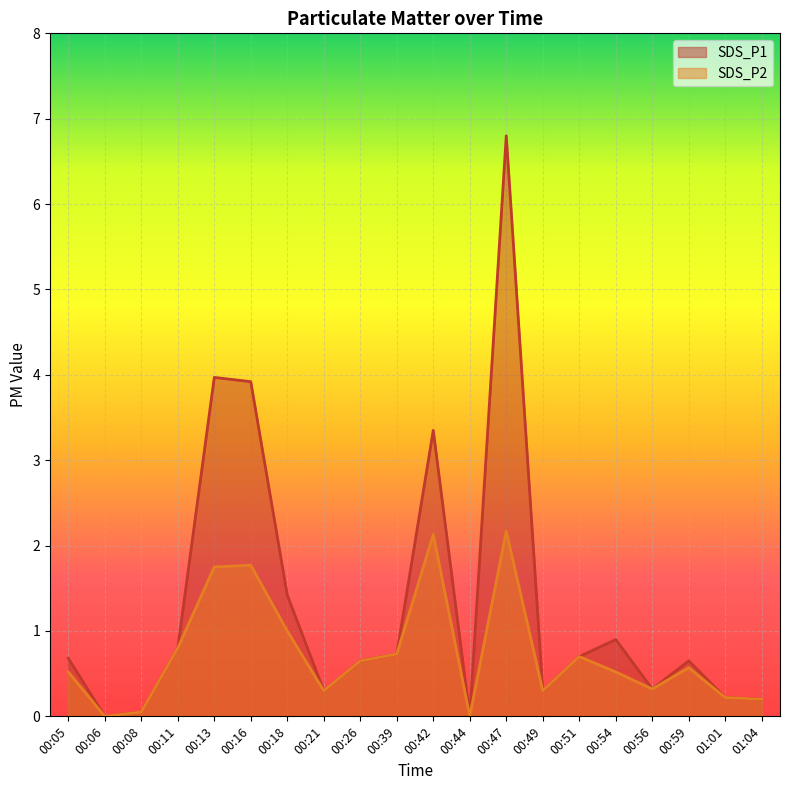

True or false: SDS_P1 and SDS_P2 intersect in this chart.

False